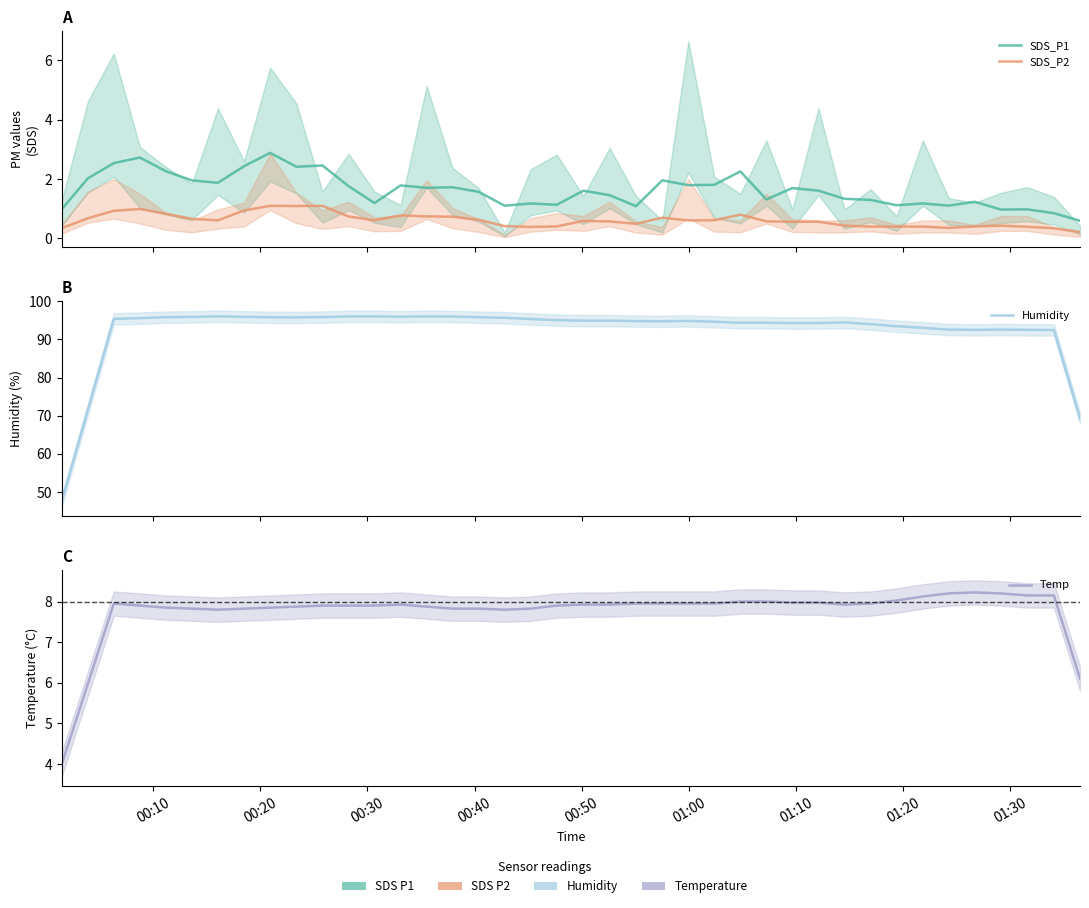

What is the difference between the maximum and second lowest values in the SDS_P1 series?

2.0